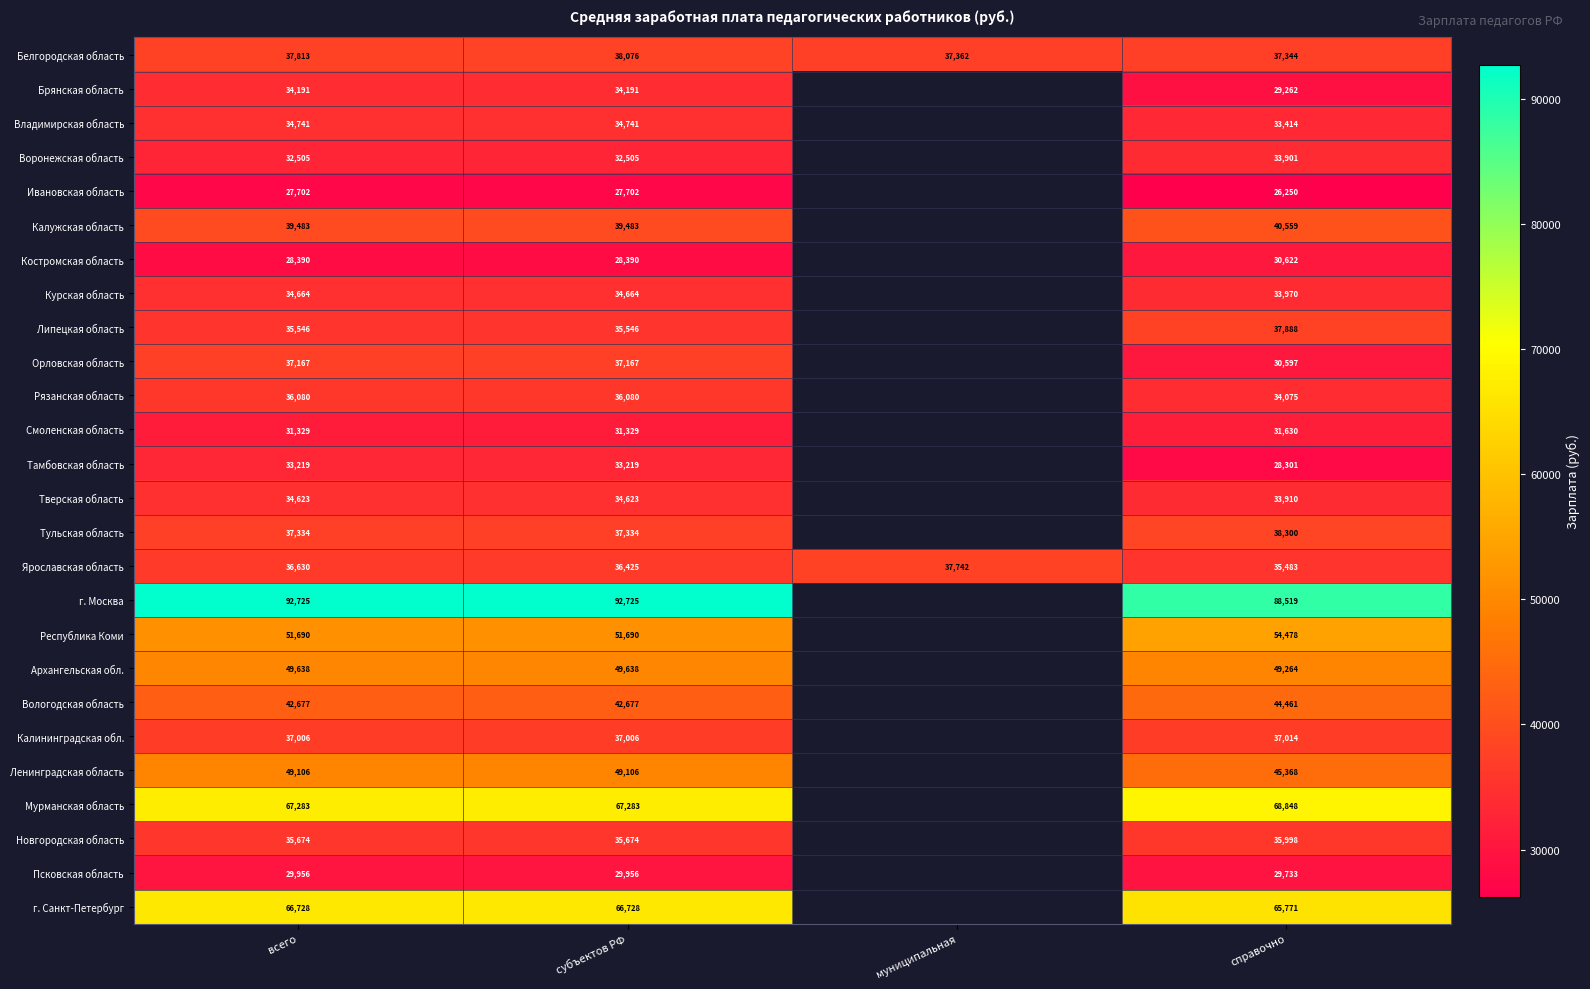

At which category is the sum across all series the highest?

субъектов РФ